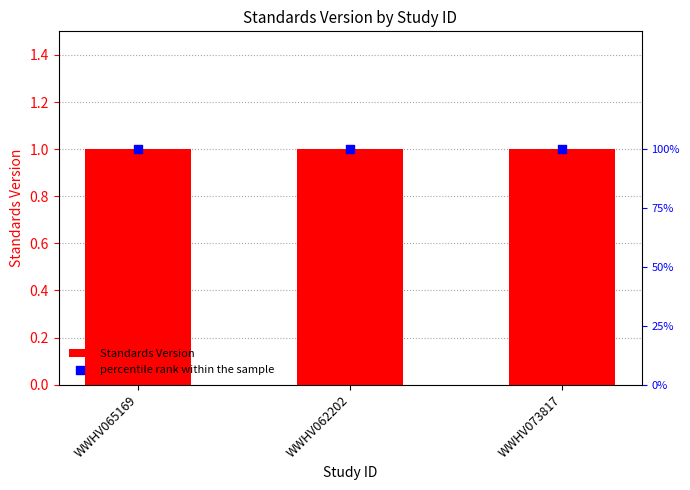

At how many categories does at least one series exceed 41?

3